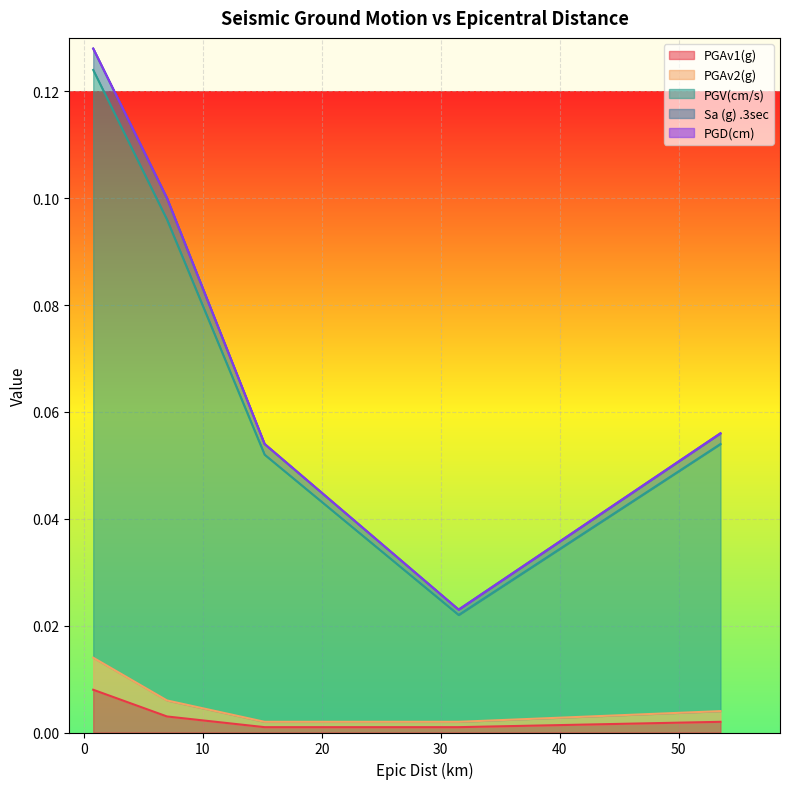

At which category does PGV(cm/s) reach its first local valley?

31.5